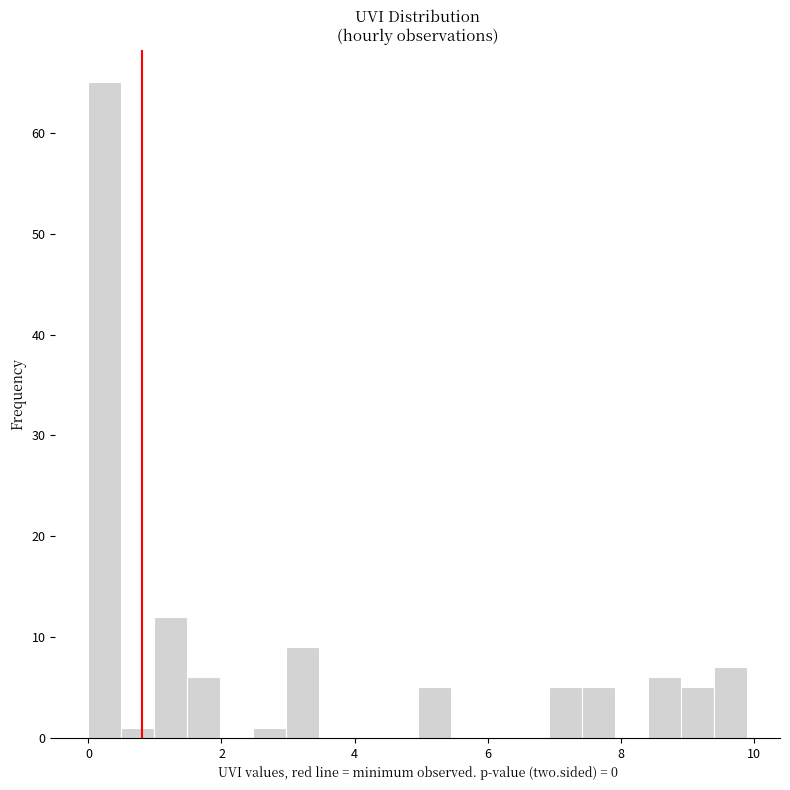

Read against the x-axis, roughly where is the centre of the tallest bar?

0.2